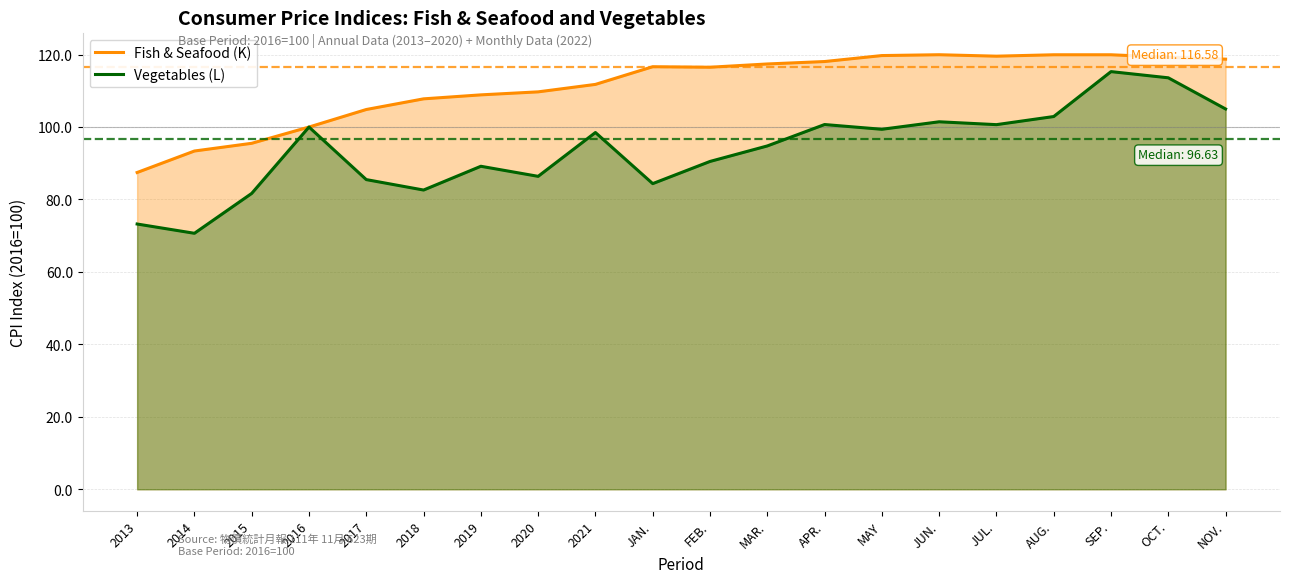

At 2013, list the series in order from smallest to largest.

Vegetables (L), Fish & Seafood (K)